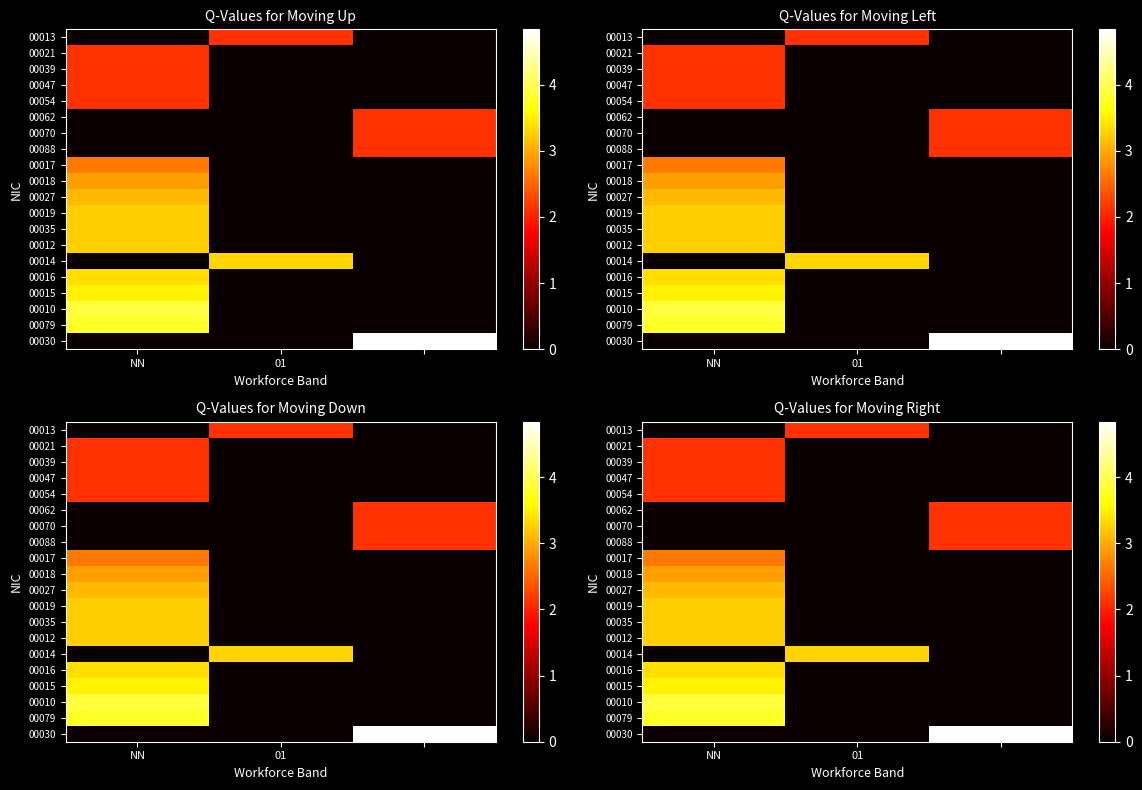

Rank the series by their maximum value, from highest to lowest.

00030, 00010, 00079, 00015, 00016, 00014, 00012, 00035, 00019, 00027, 00018, 00017, 00088, 00070, 00062, 00054, 00047, 00039, 00021, 00013